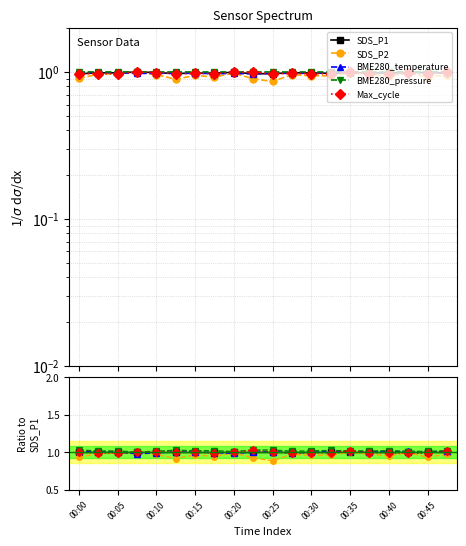

Which series has the largest total across all categories?

BME280_pressure